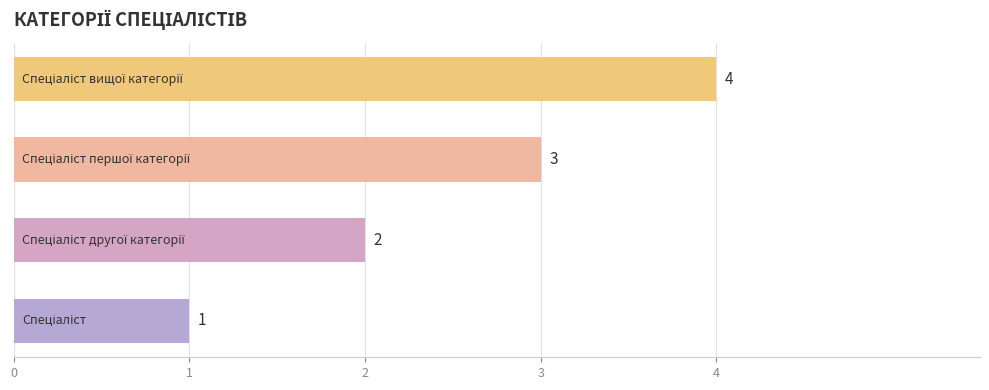

Count the values in the range 2 to 4.

3